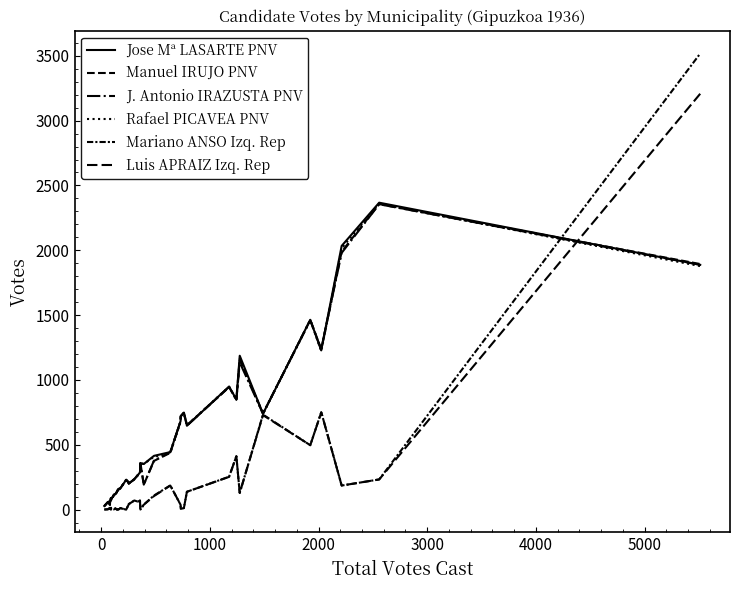

What are all the series names shown in the legend?

Jose Mª LASARTE PNV, Manuel IRUJO PNV, J. Antonio IRAZUSTA PNV, Rafael PICAVEA PNV, Mariano ANSO Izq. Rep, Luis APRAIZ Izq. Rep